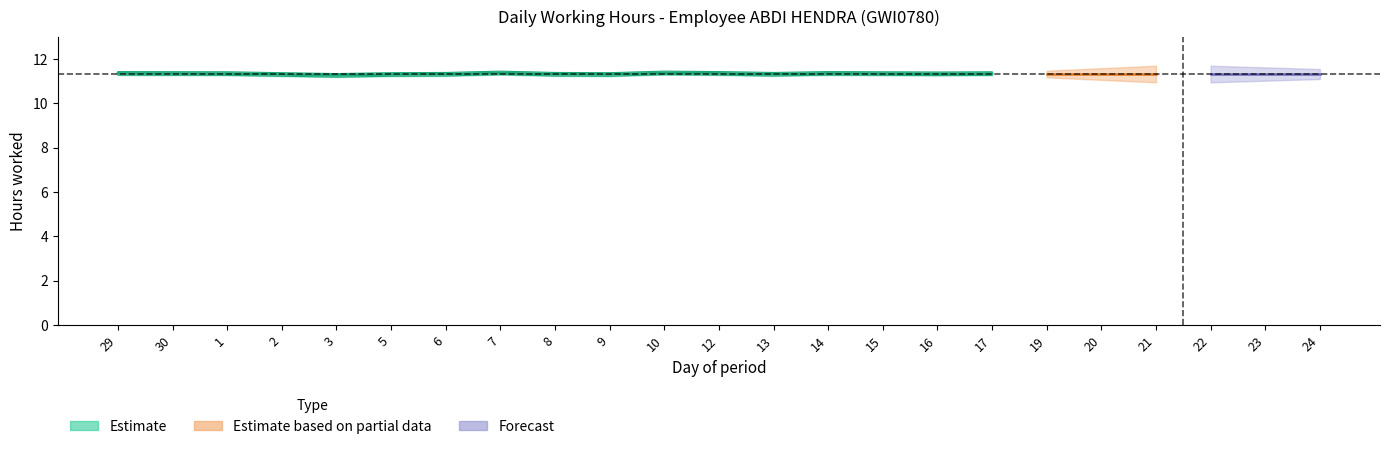

Is it true that the value at 3 is 15.0?

False